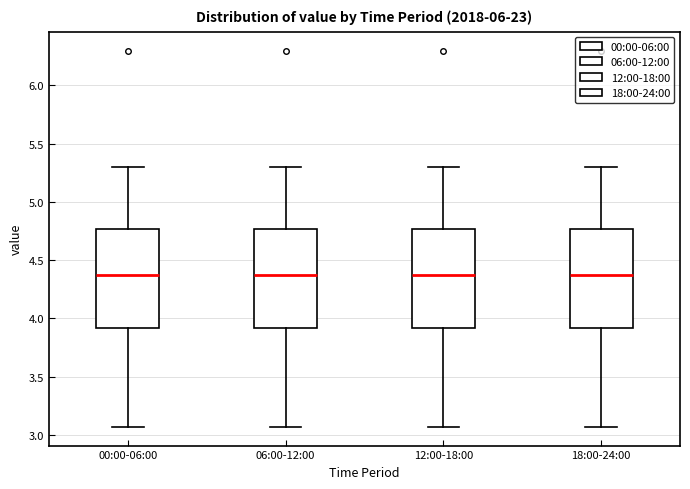

Reading left to right, transcribe this box plot: for each box, give where its median line is, the range the box spans, and where its two whiskers end, as read against the y-axis. The values are not printed on the chart, so give them approximately, as read against the axis.

00:00-06:00: median 4.35, box 3.90 to 4.75, whiskers 3.05 to 5.30
06:00-12:00: median 4.35, box 3.90 to 4.75, whiskers 3.05 to 5.30
12:00-18:00: median 4.35, box 3.90 to 4.75, whiskers 3.05 to 5.30
18:00-24:00: median 4.35, box 3.90 to 4.75, whiskers 3.05 to 5.30